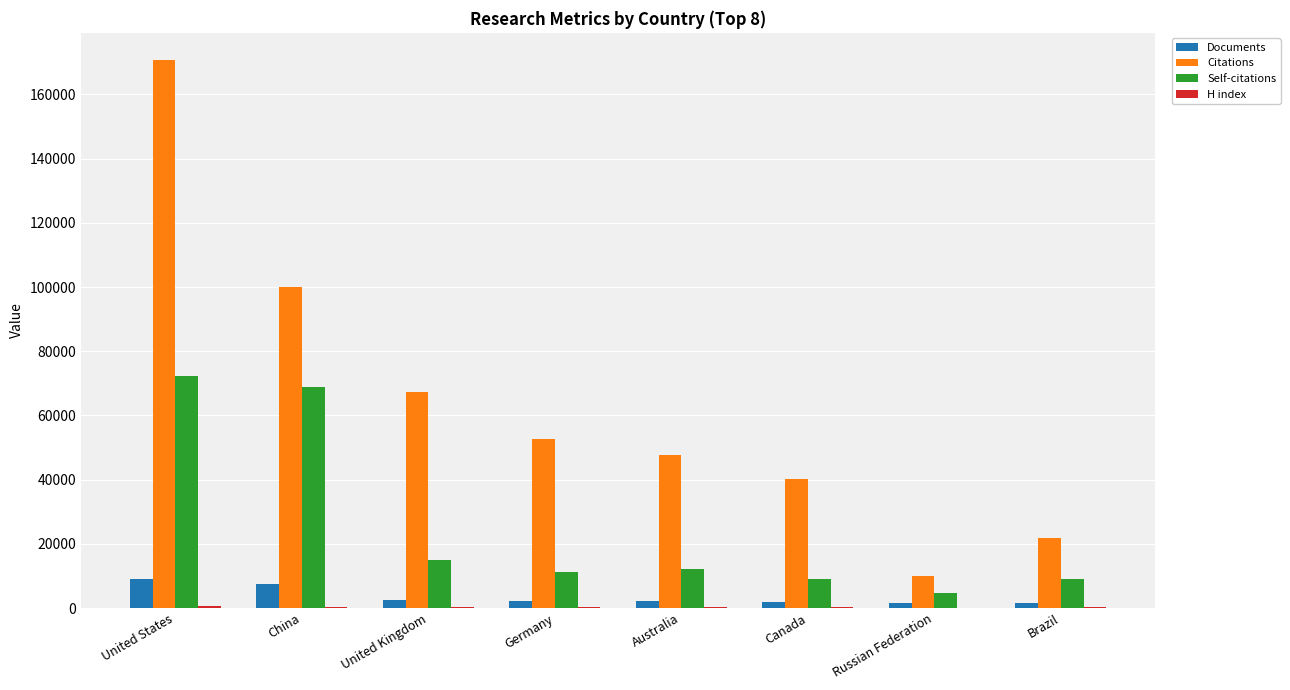

Is the value of Self-citations at United Kingdom greater than the value of Documents at Canada?

Yes